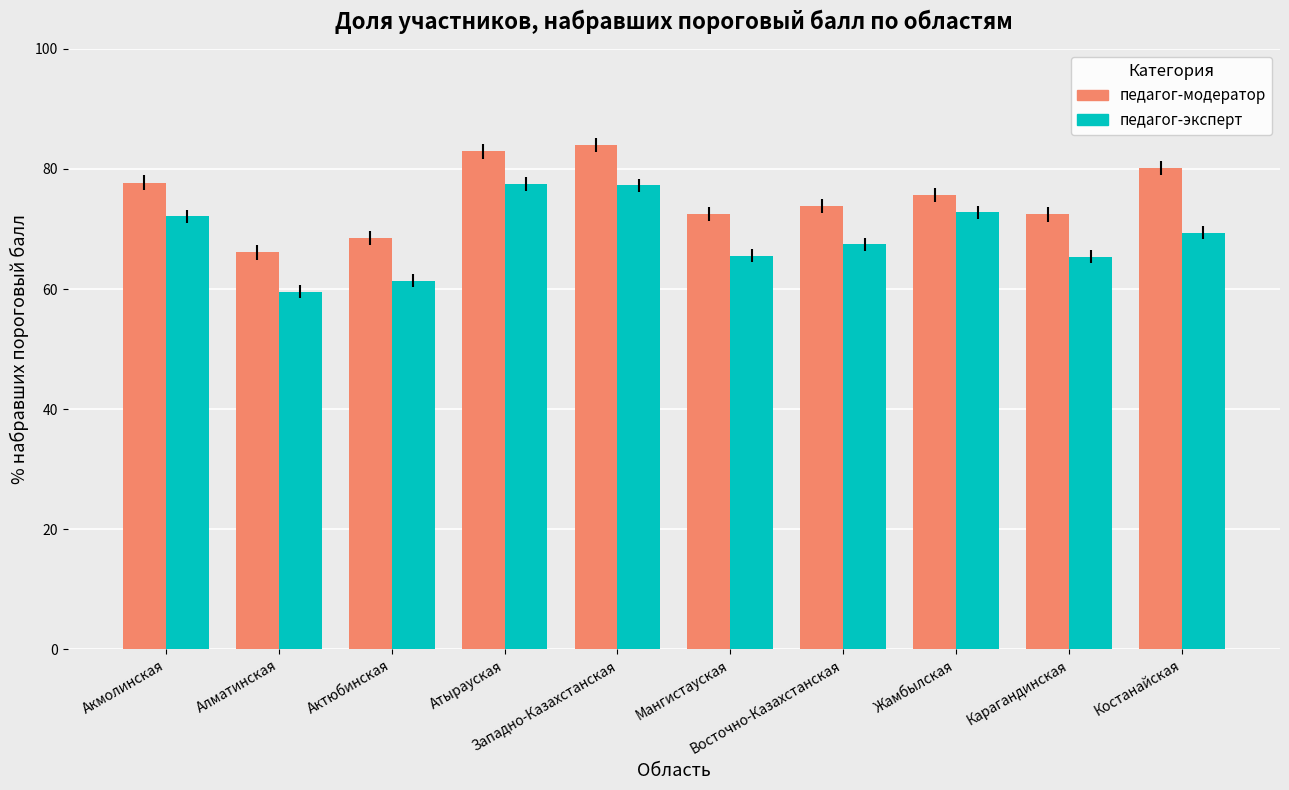

Between Актюбинская and Восточно-Казахстанская, which series saw the biggest shift?

педагог-эксперт